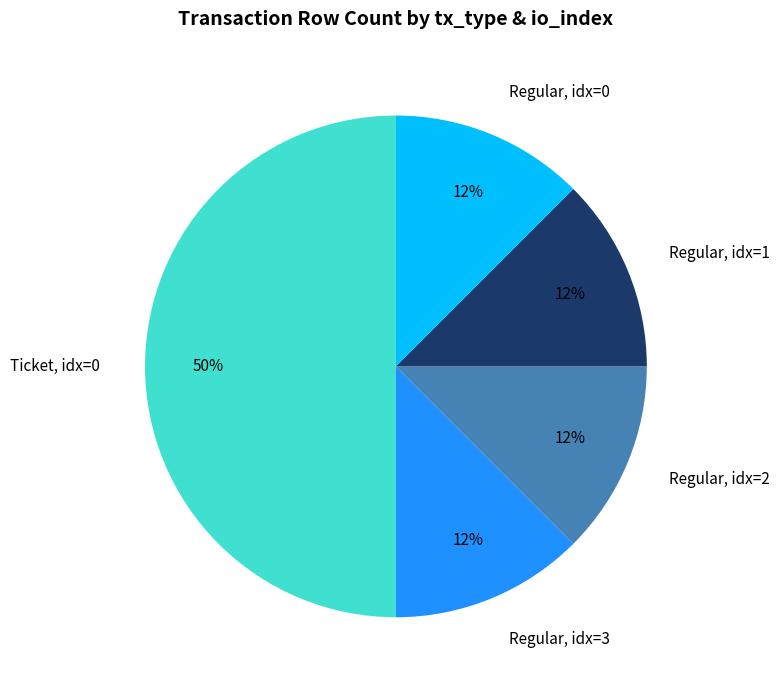

To the nearest percent, what is the average slice percentage?

20%